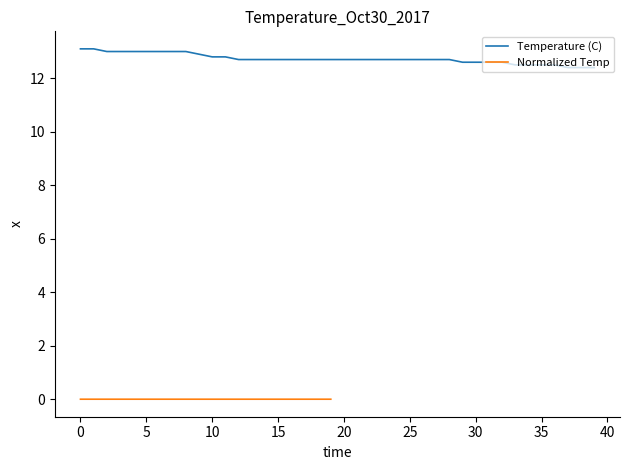

The Temperature (C) series shows 12.8 at 10. True or false?

True